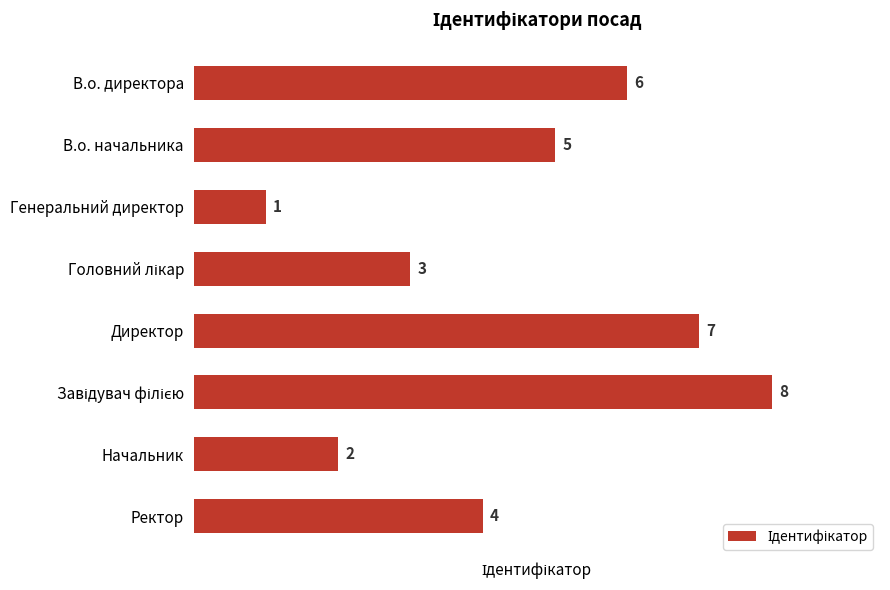

Which label corresponds to the smallest value in the chart?

Генеральний директор